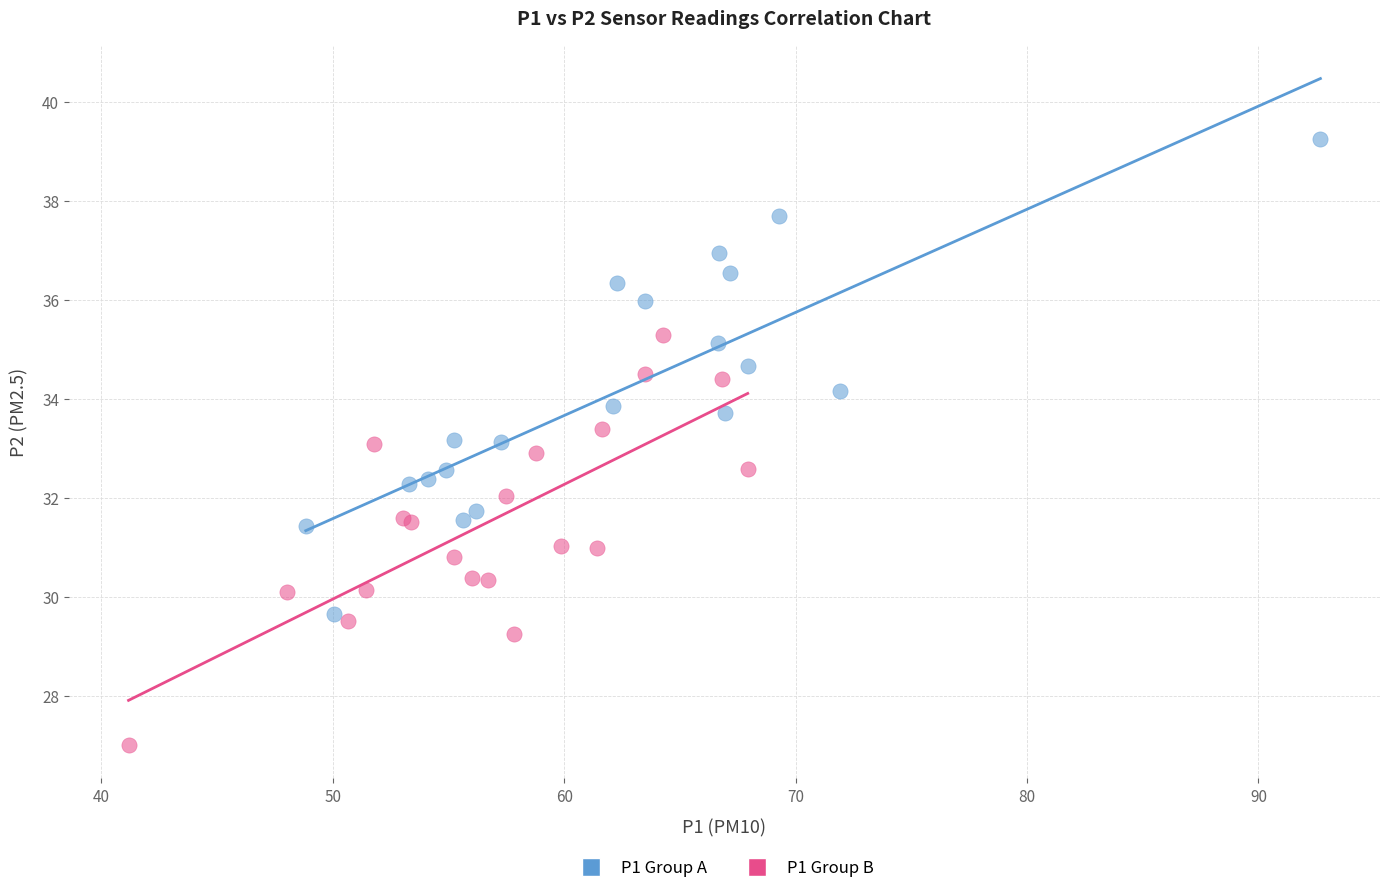

Which series contains the lowest Y value?

P1 Group B